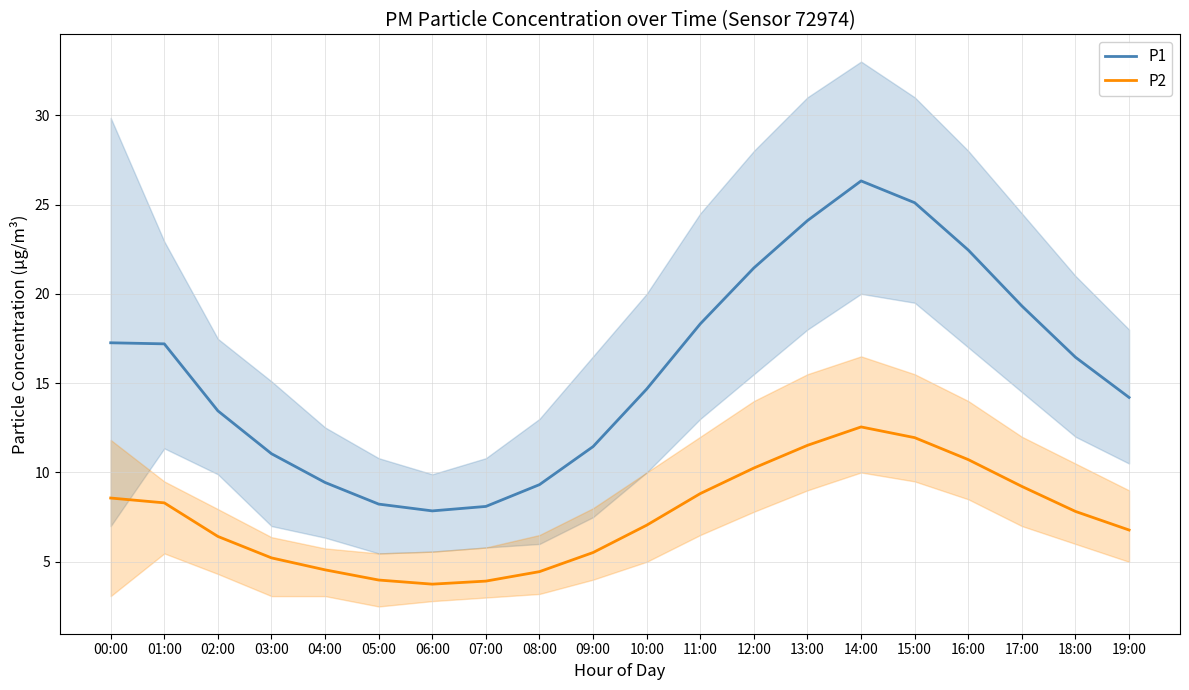

Reading left to right, what are all the values shown in this chart?

P1: 00:00=17.3	01:00=17.2	02:00=13.4	03:00=11.1	04:00=9.4	05:00=8.2	06:00=7.8	07:00=8.1	08:00=9.3	09:00=11.4	10:00=14.7	11:00=18.3	12:00=21.4	13:00=24.1	14:00=26.3	15:00=25.1	16:00=22.4	17:00=19.3	18:00=16.4	19:00=14.2
P2: 00:00=8.6	01:00=8.3	02:00=6.4	03:00=5.2	04:00=4.5	05:00=4.0	06:00=3.8	07:00=3.9	08:00=4.5	09:00=5.5	10:00=7.0	11:00=8.8	12:00=10.2	13:00=11.5	14:00=12.6	15:00=11.9	16:00=10.7	17:00=9.2	18:00=7.8	19:00=6.8